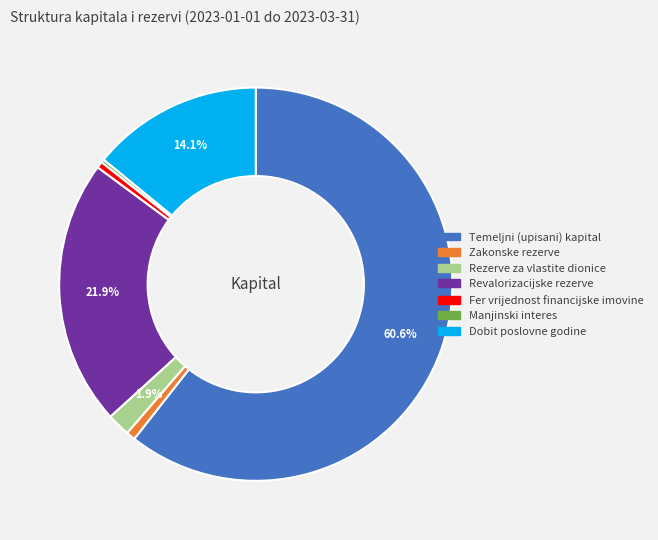

Combined, what portion of the pie is Revalorizacijske rezerve and Dobit poslovne godine?

36.0%